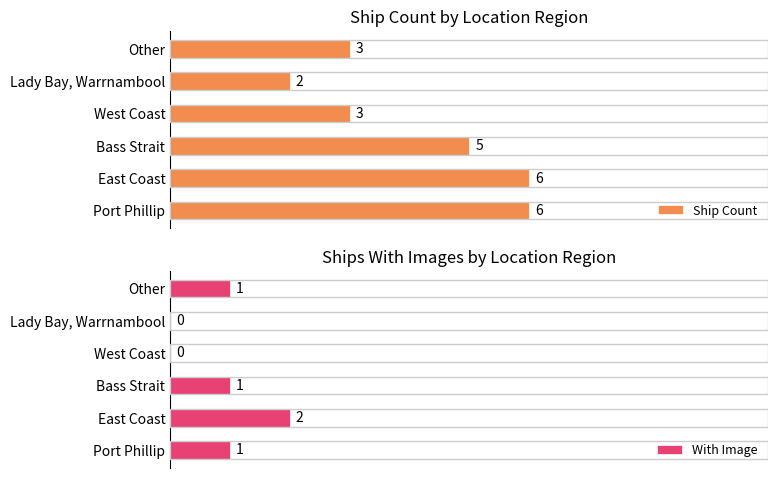

Does the chart contain stacked bars?

No